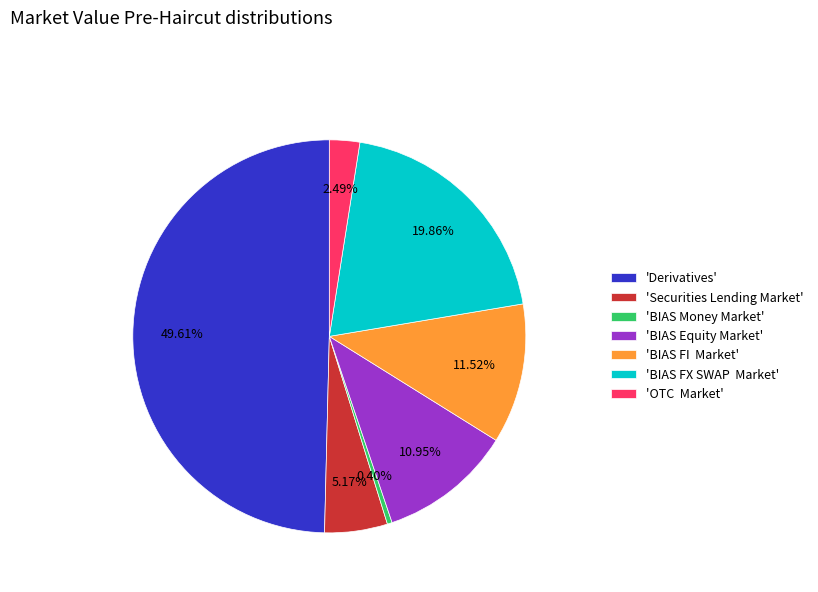

How many slices are in this pie chart?

7